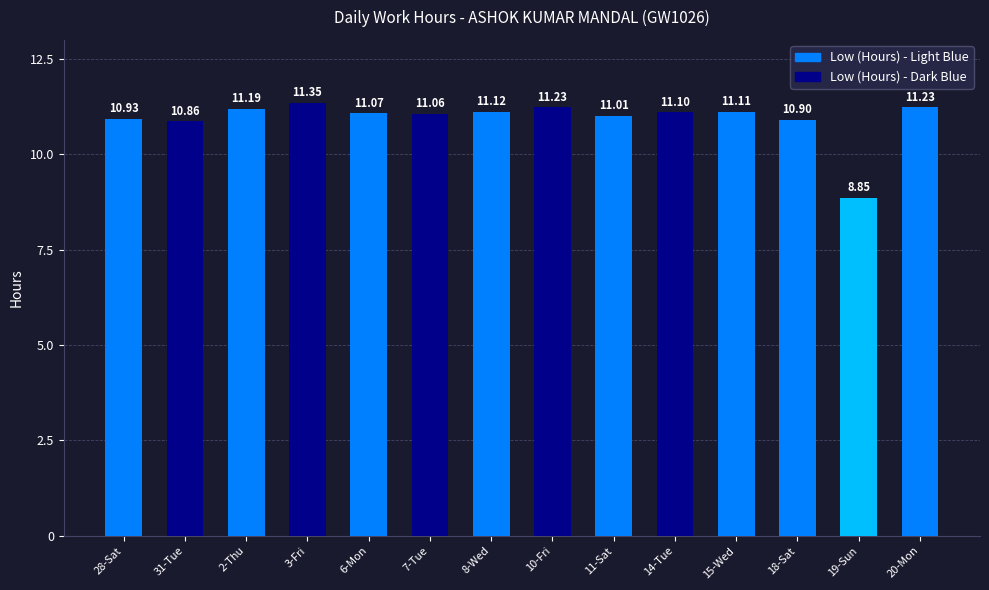

What is the value of the 9th bar from the left?

11.0